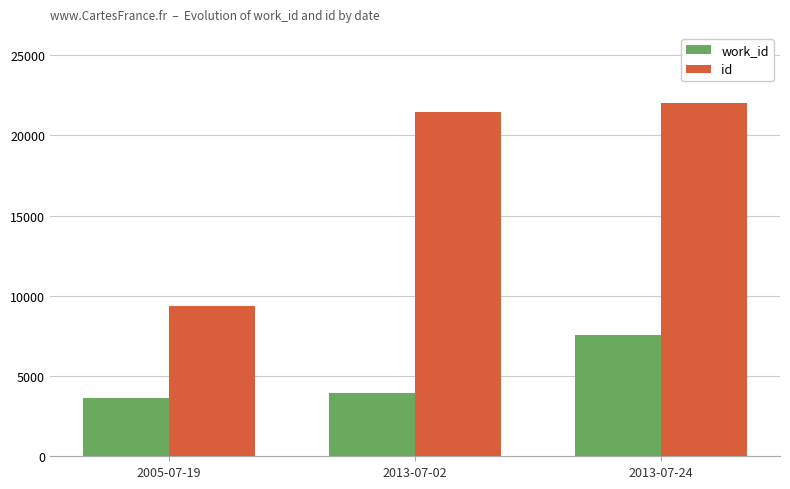

What is the difference between the maximum and second lowest values in the work_id series?

3622